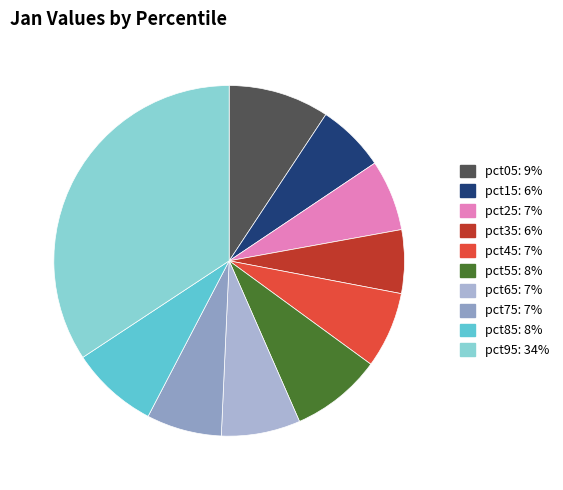

How many segments does this pie chart have?

10